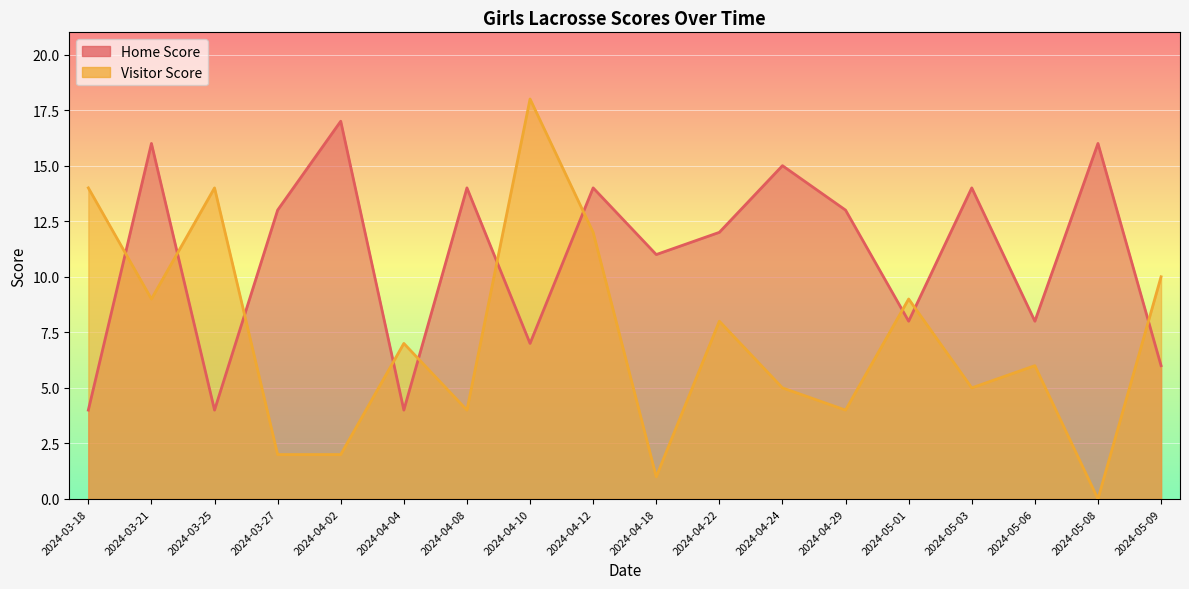

True or false: Home Score and Visitor Score intersect in this chart.

True